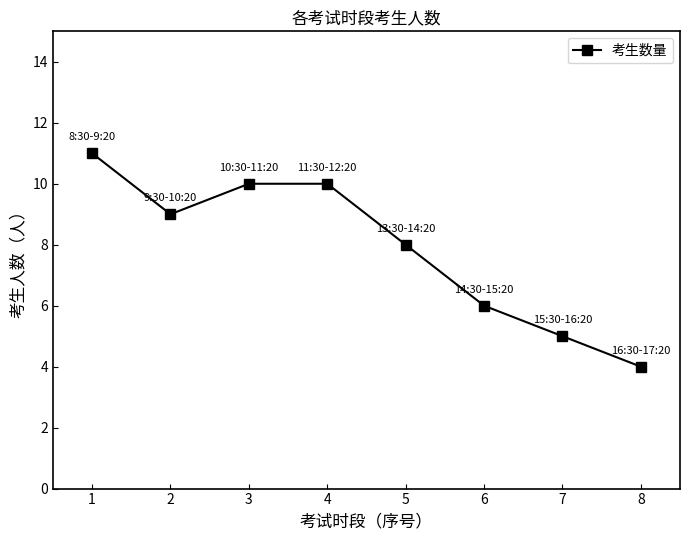

How many points are lower than both their immediate neighbors (excluding endpoints)?

1